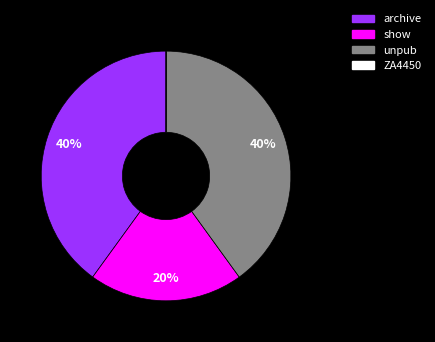

Is the sum of unpub and show greater than half?

Yes